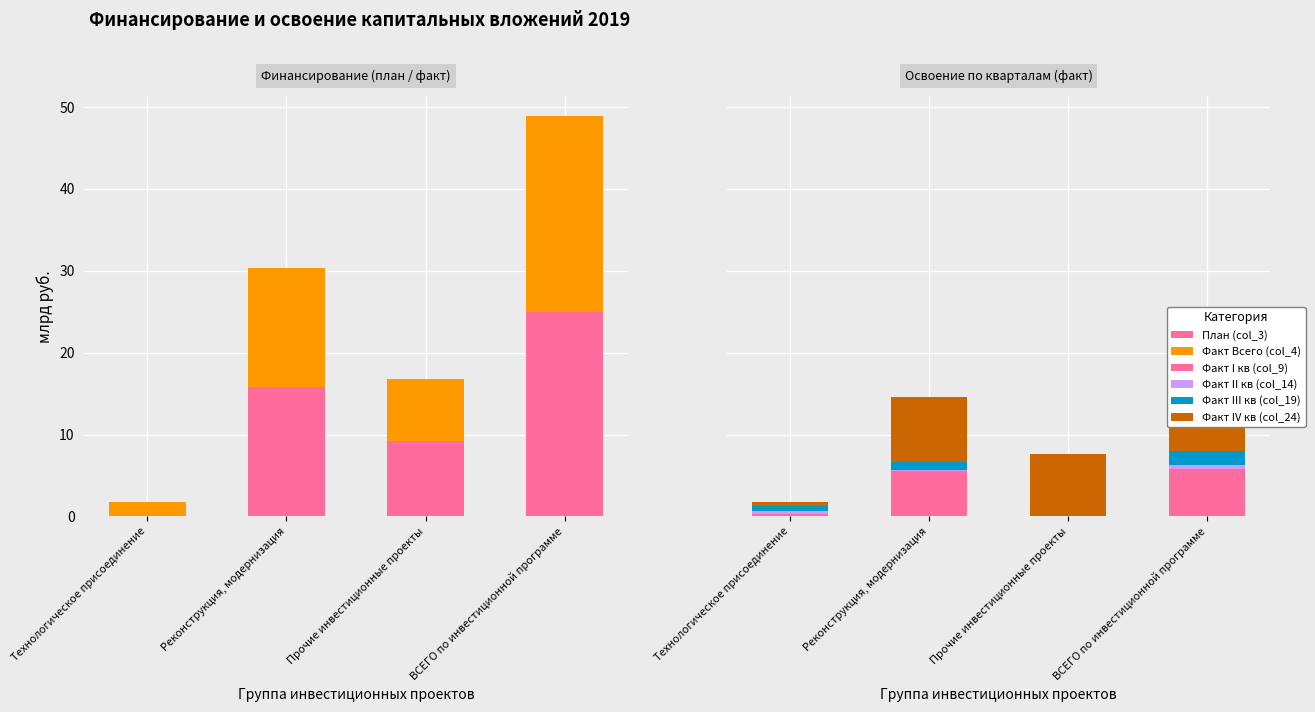

How many bars are there in each group?

6